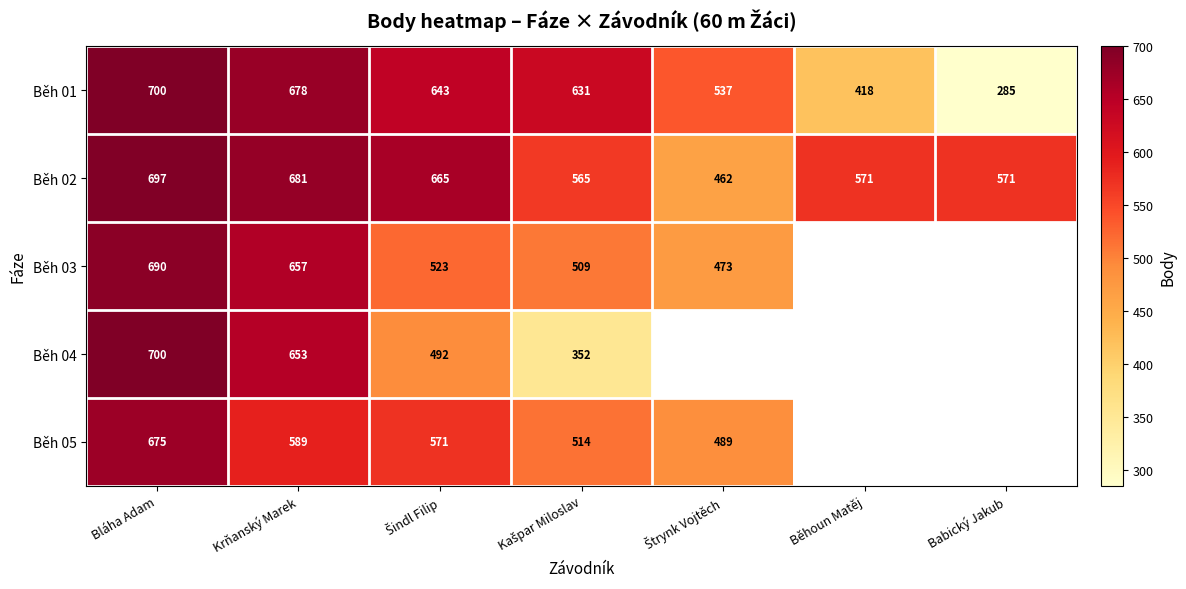

Is it true that Běh 03 equals 149.0 at Krňanský Marek?

False